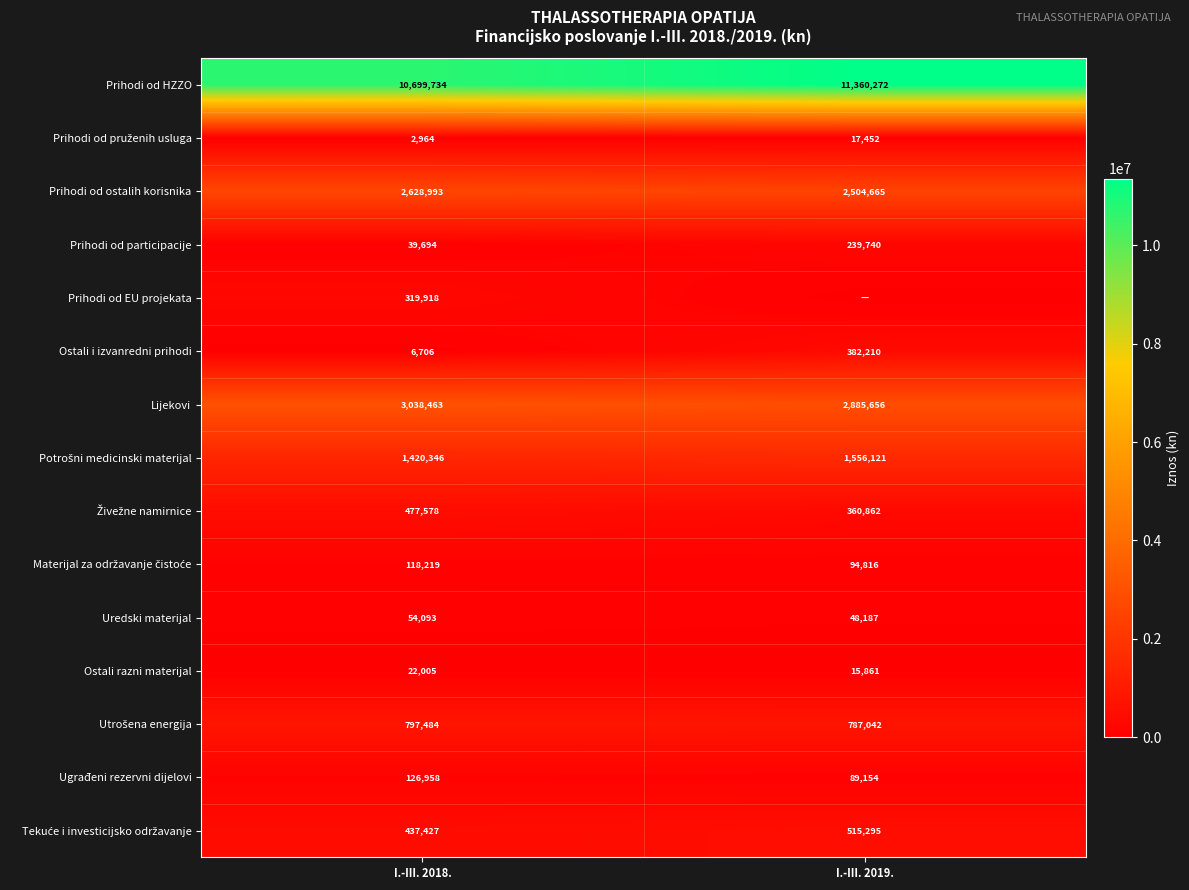

What is the sum of all Prihodi od participacije values?

279434